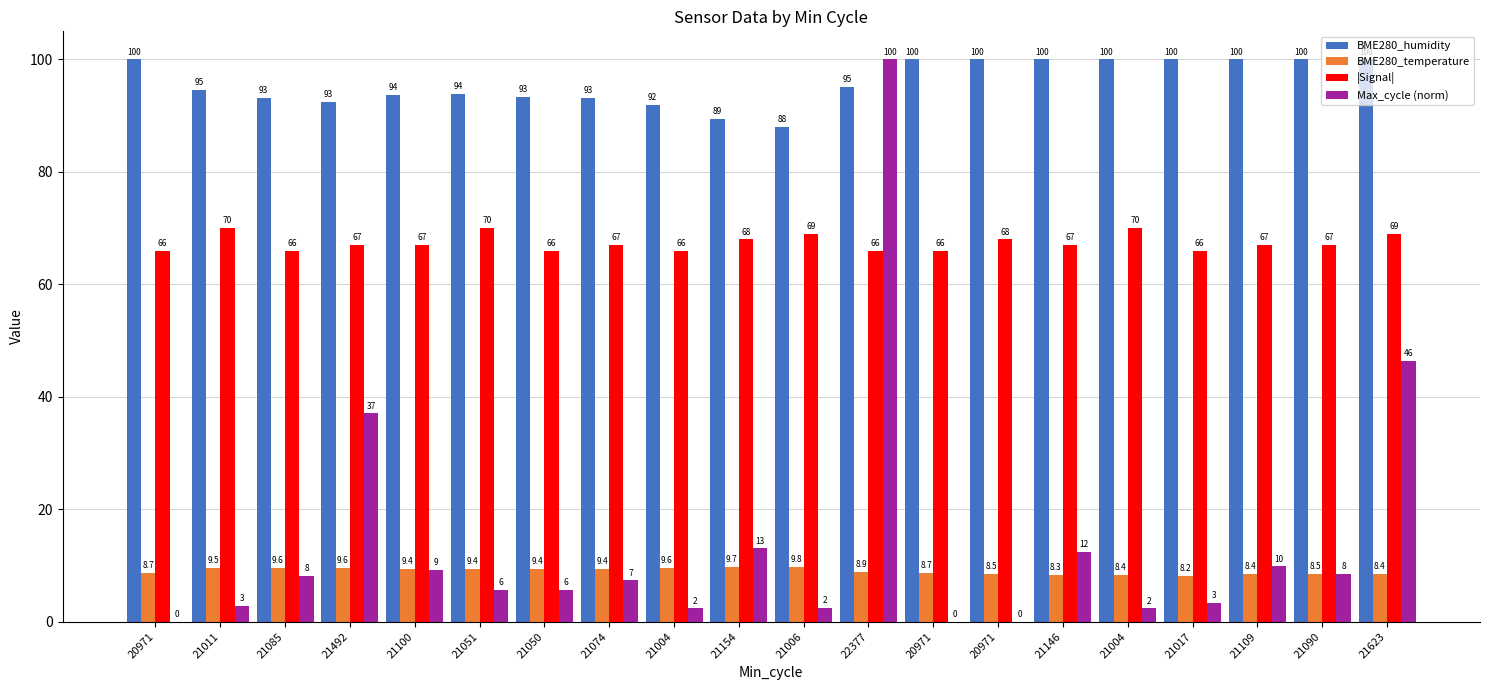

How many groups of bars are there?

20